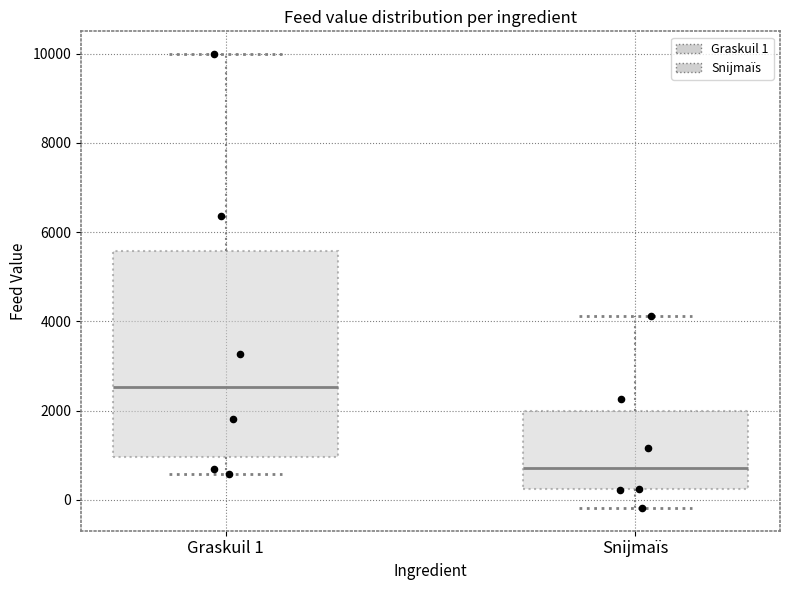

Where does the lower whisker of the box for Graskuil 1 end on the y-axis? The values are not printed on the chart, so give them approximately, as read against the axis.

600